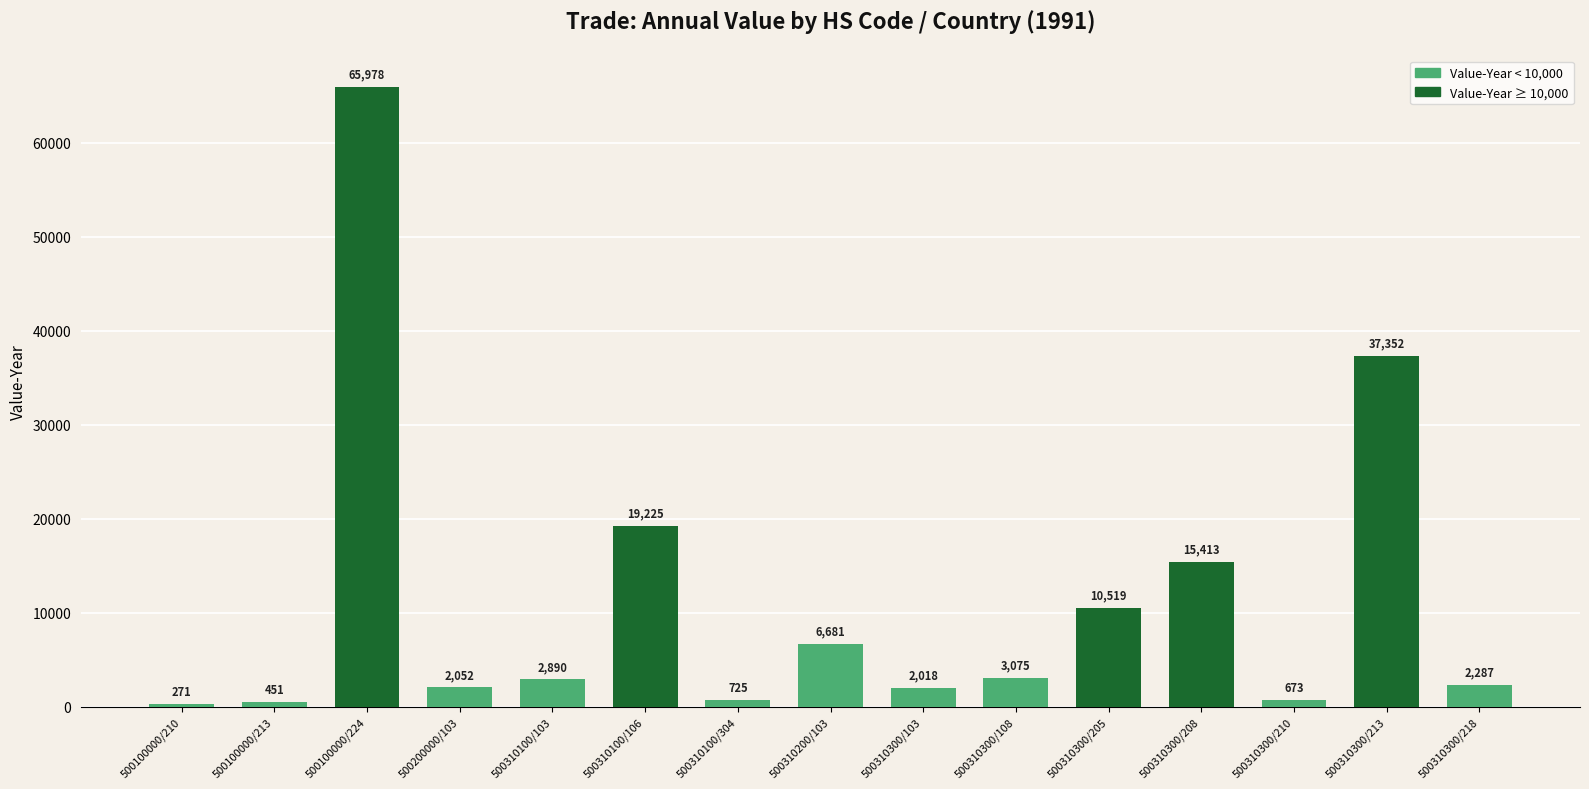

What is the average value?

11307